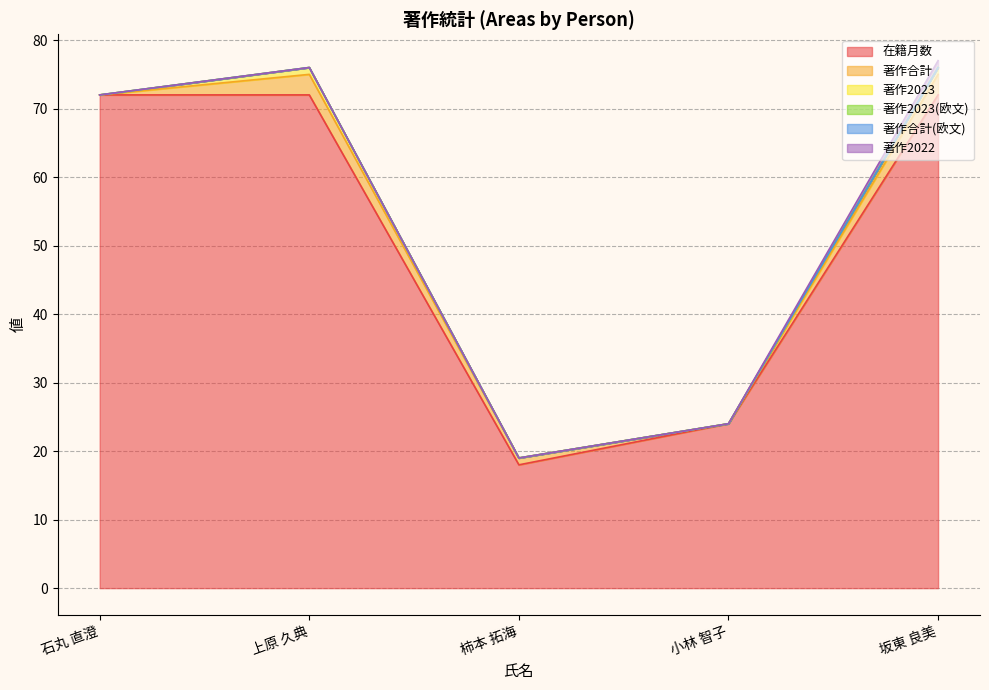

True or false: 著作合計(欧文) has more than 2 points higher than both neighbors.

False